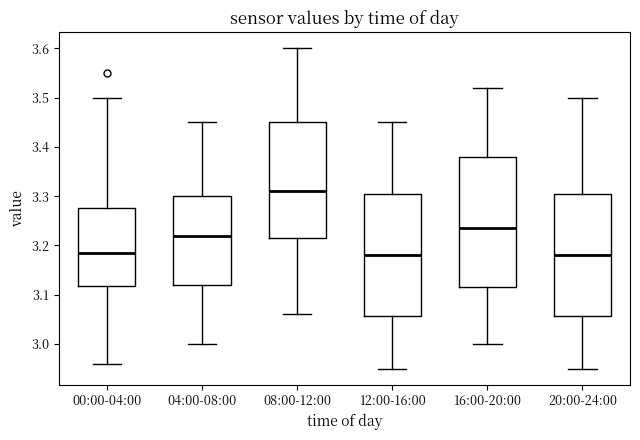

Reading left to right, read every box against the y-axis: the position of its median line, the range the box covers, and the ends of its whiskers. The values are not printed on the chart, so give them approximately, as read against the axis.

00:00-04:00: median 3.19, box 3.12 to 3.28, whiskers 2.96 to 3.50
04:00-08:00: median 3.22, box 3.12 to 3.30, whiskers 3.00 to 3.45
08:00-12:00: median 3.31, box 3.22 to 3.45, whiskers 3.06 to 3.60
12:00-16:00: median 3.18, box 3.06 to 3.31, whiskers 2.95 to 3.45
16:00-20:00: median 3.24, box 3.12 to 3.38, whiskers 3.00 to 3.52
20:00-24:00: median 3.18, box 3.06 to 3.31, whiskers 2.95 to 3.50